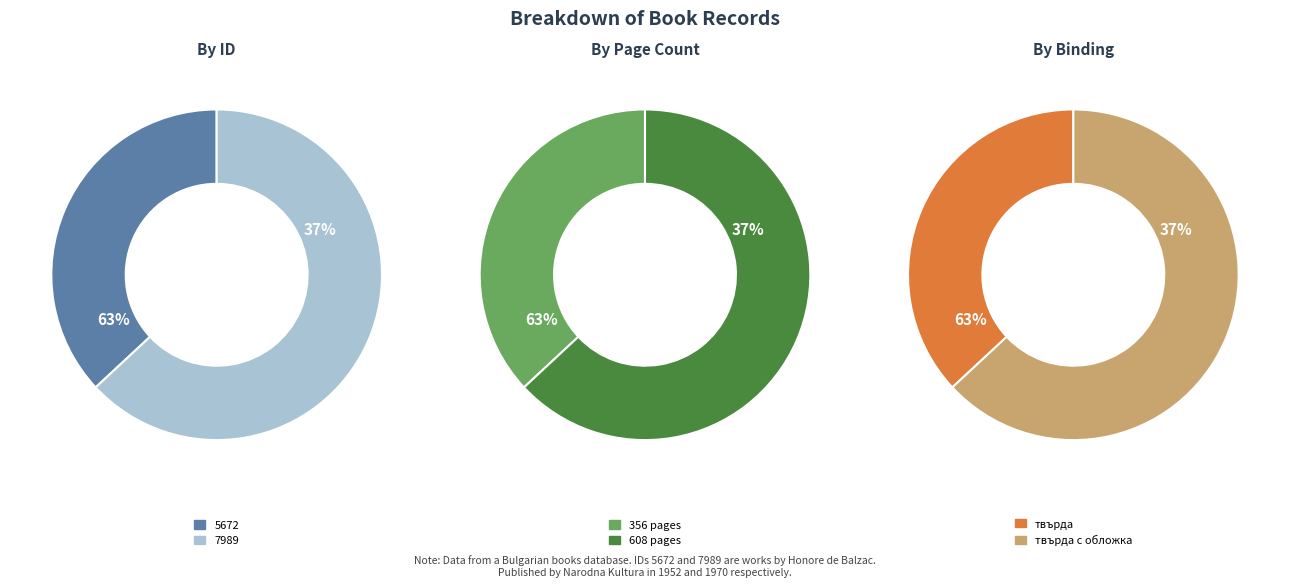

How much of the chart is everything except 7989?

36.9%